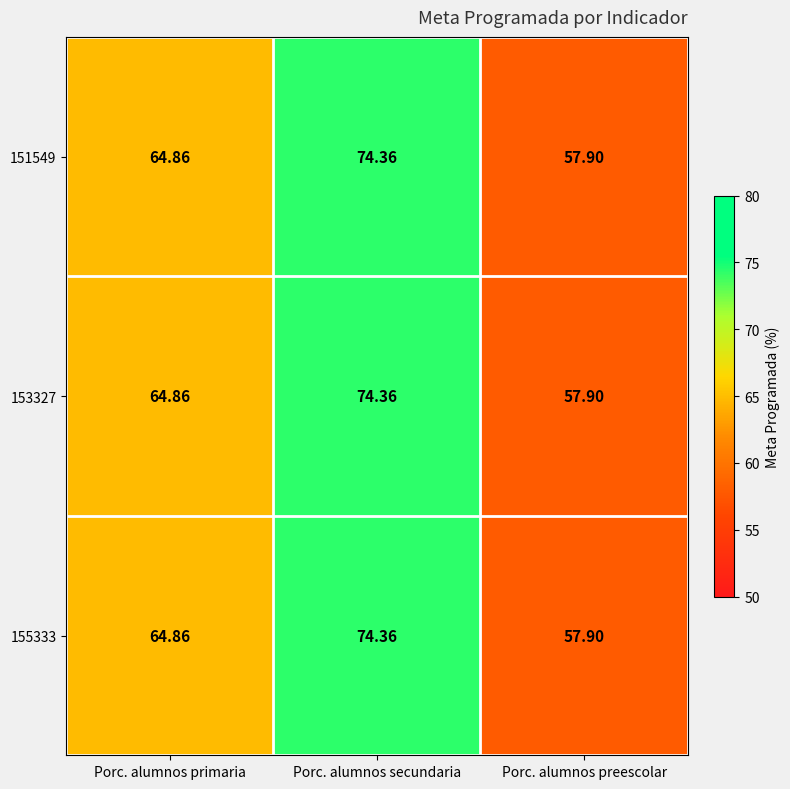

What is the smallest value displayed?

57.9